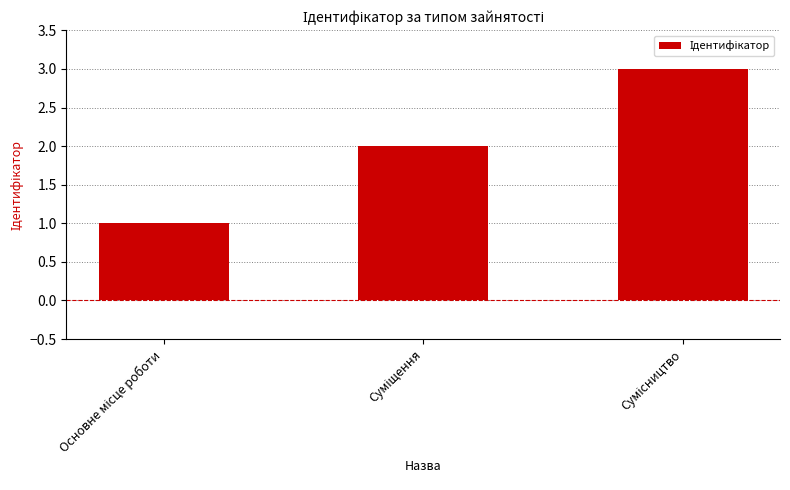

What is the greatest value displayed?

3